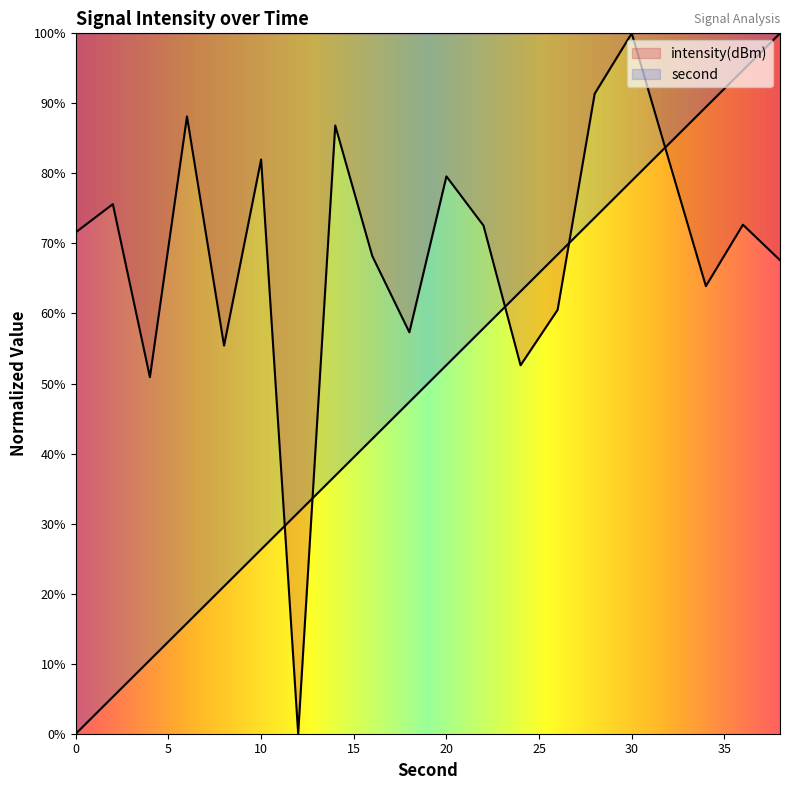

What is the difference between the second highest and minimum values in the second series?

94.7